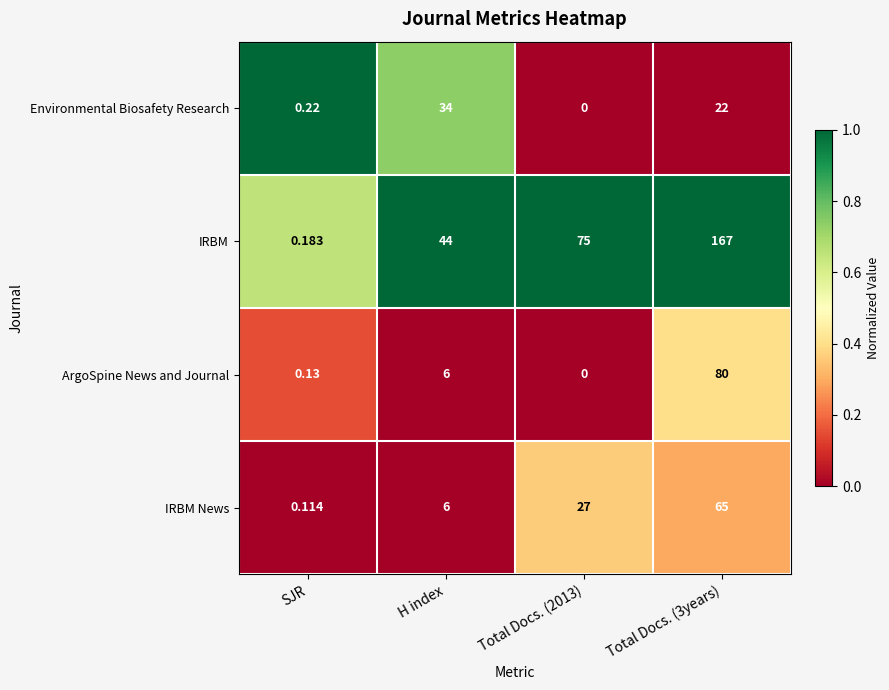

Which series has the largest total across all categories?

IRBM